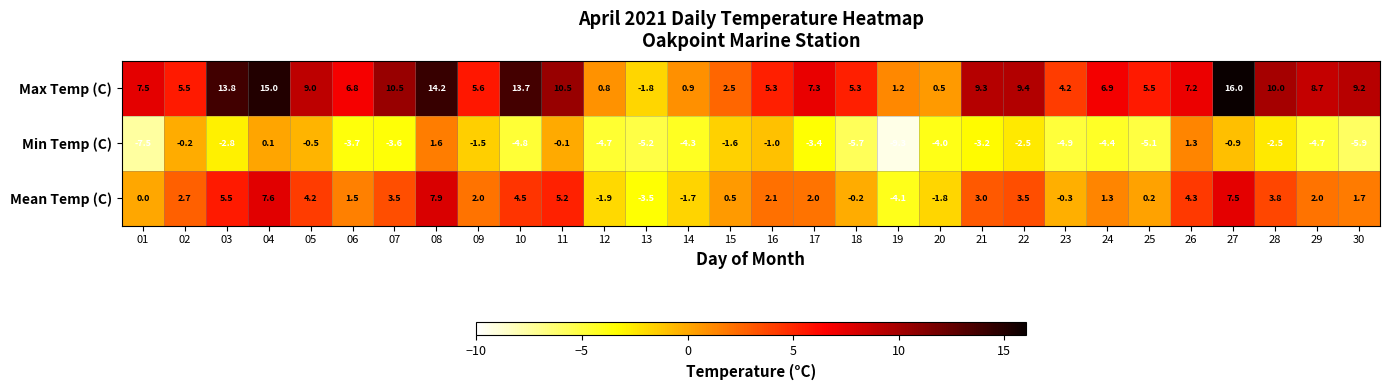

How many series are shown in this chart?

3